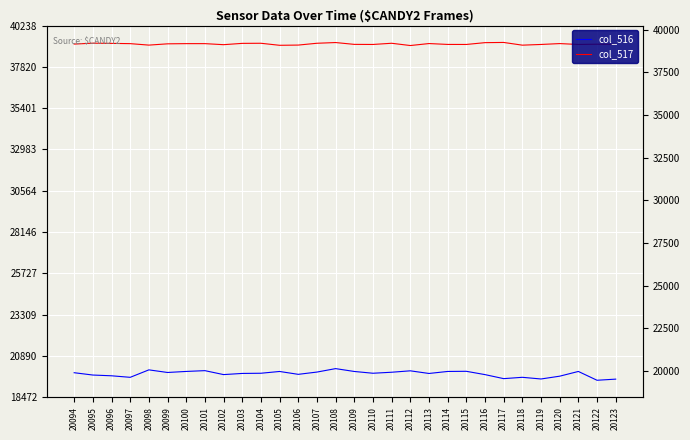

How many values in the col_516 series are below 19872?

14